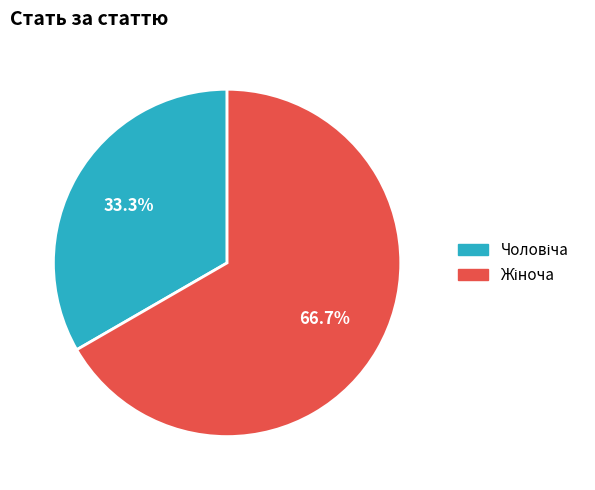

Is there any slice that represents more than half of the pie?

Yes